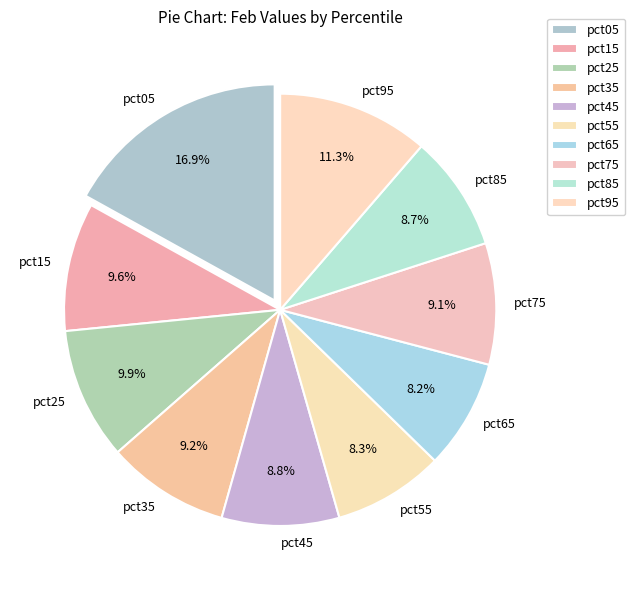

What is the largest slice in the pie chart?

pct05